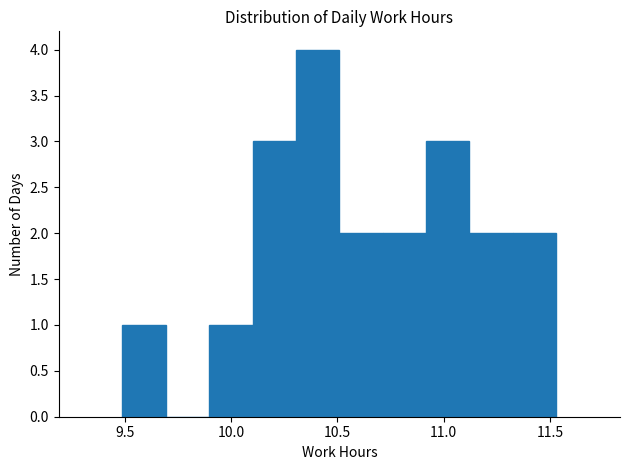

Reading left to right, transcribe this chart: for each bar, give the range it covers on the x-axis and its height. Neither the bar edges nor the heights are printed on the chart, so give them approximately, as read against the axes.

9.50 to 9.70: 1
9.70 to 9.90: 0
9.90 to 10.10: 1
10.10 to 10.30: 3
10.30 to 10.50: 4
10.50 to 10.70: 2
10.70 to 10.90: 2
10.90 to 11.10: 3
11.10 to 11.35: 2
11.35 to 11.55: 2